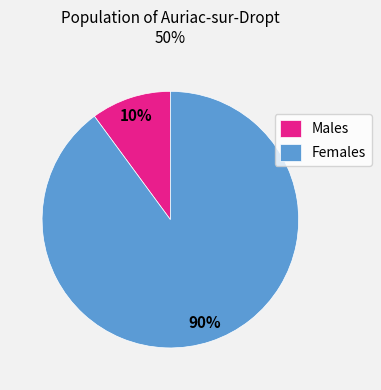

To the nearest percent, what is the average slice percentage?

50%